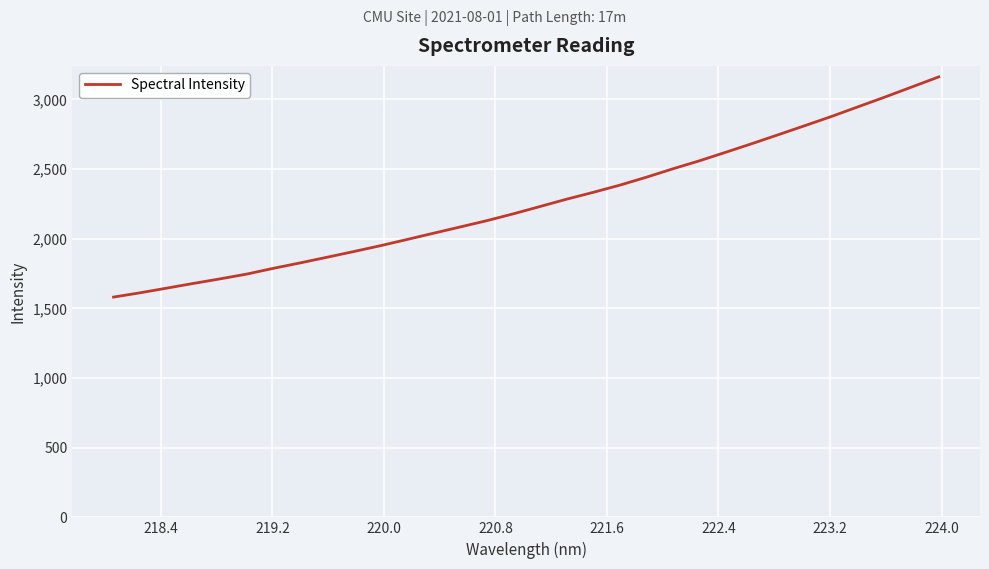

What is the maximum value shown in the chart?

3161.2